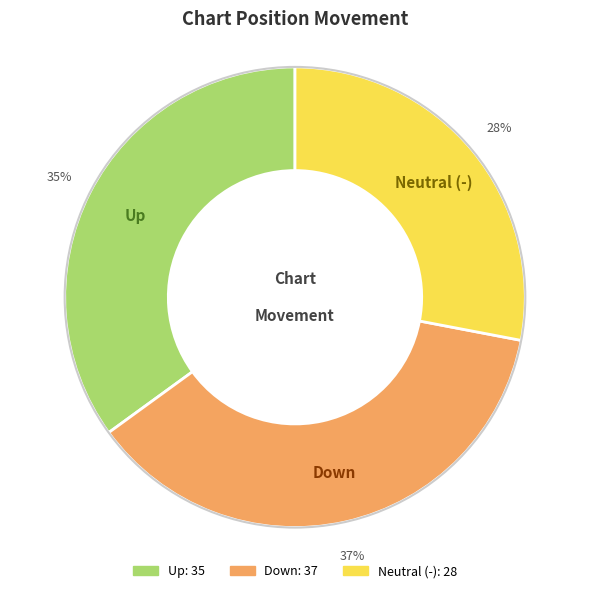

To the nearest percent, what is the difference between the largest and smallest slice percentages?

9%